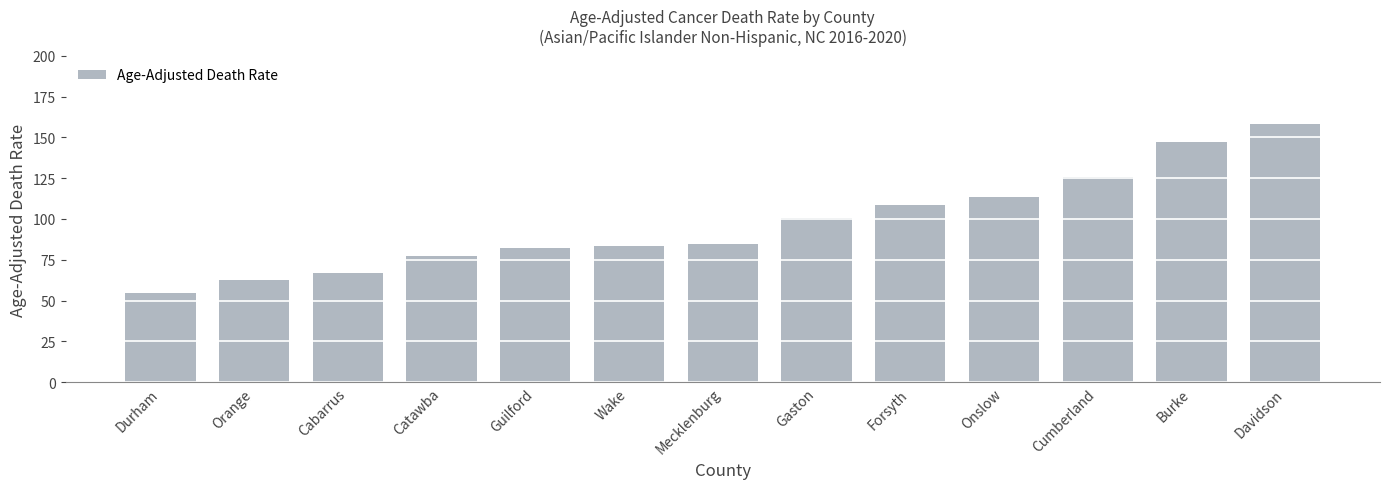

How many values exceed 84?

7